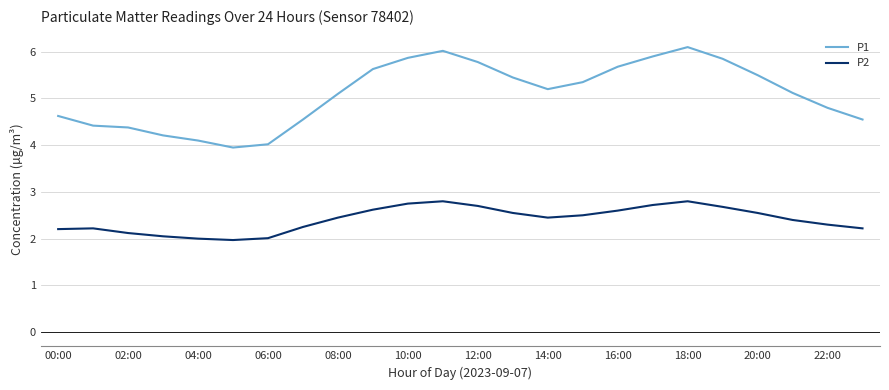

True or false: P1 has more than 1 interior local peaks.

True